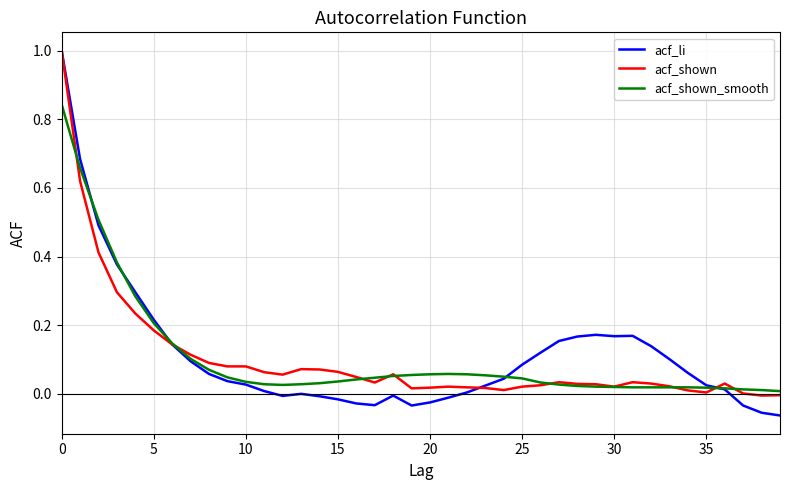

Which series has the widest spread of values?

acf_li